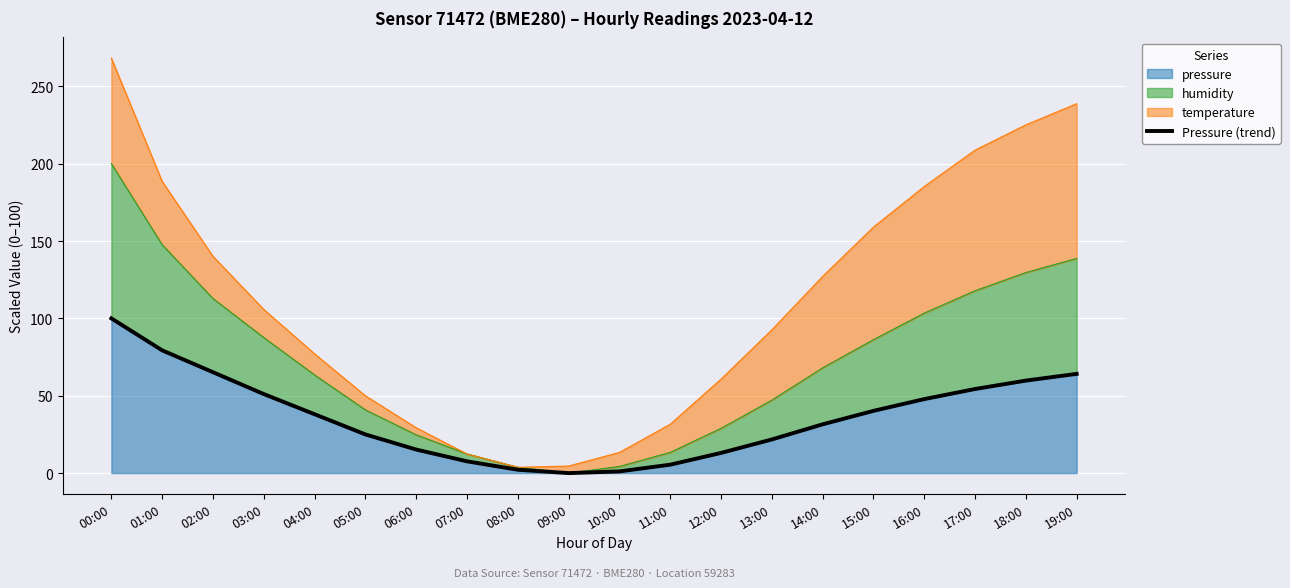

How many data points are above 38?

10